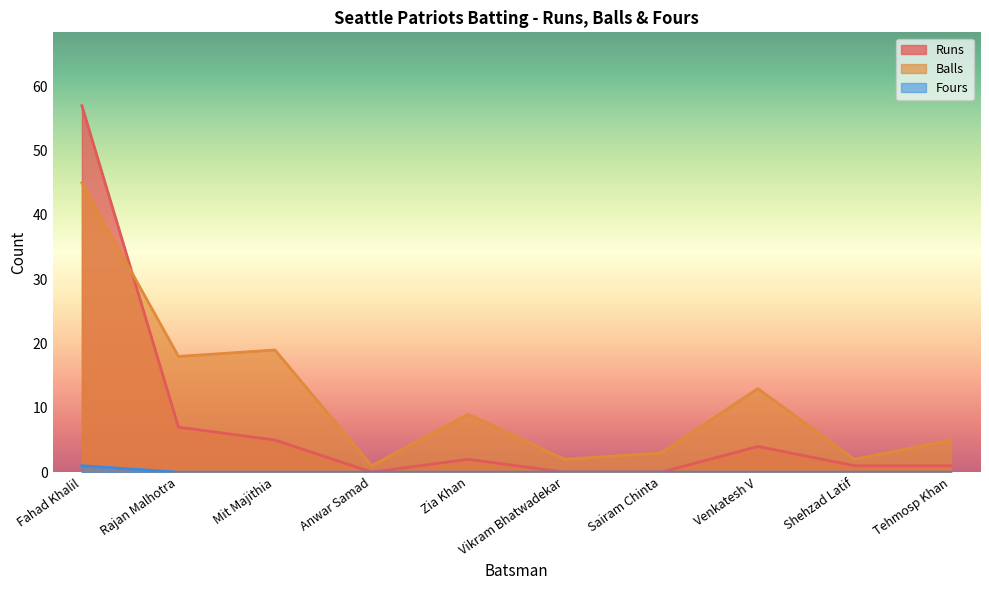

True or false: Fours has a value of 0 at Zia Khan.

True